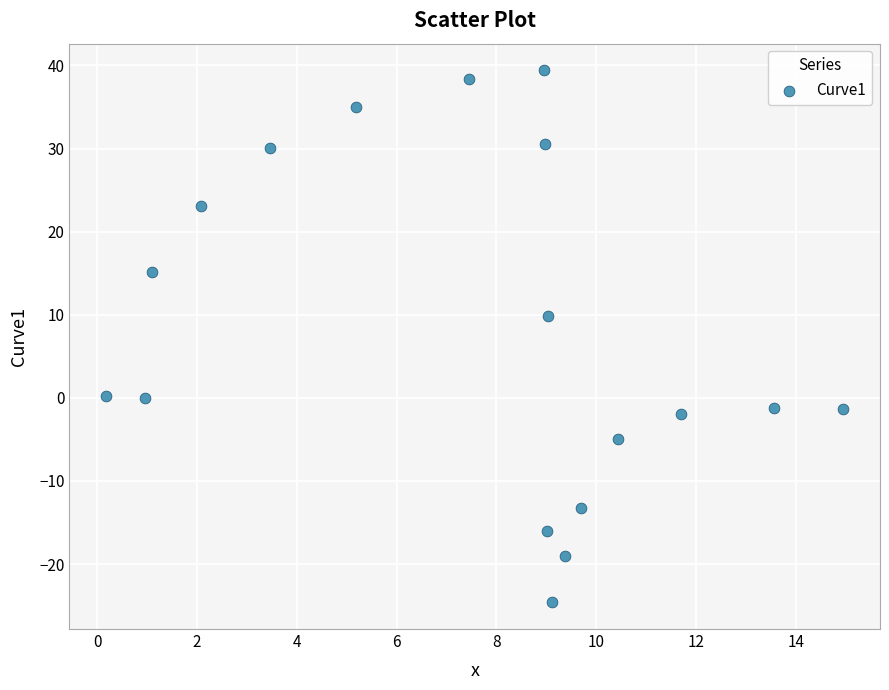

What is the range of X values (max minus min)?

14.8